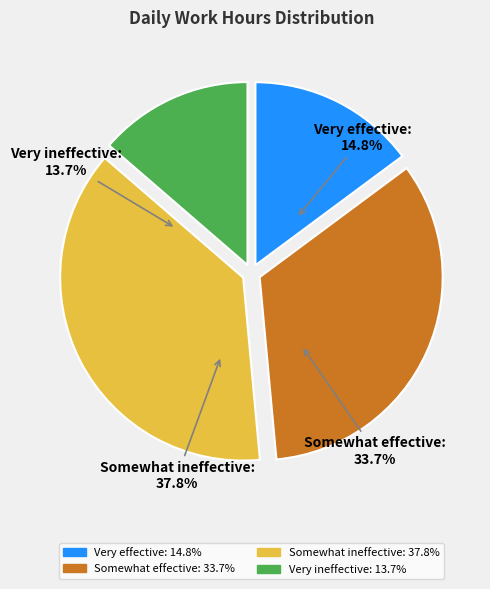

Does any single category account for the majority?

No